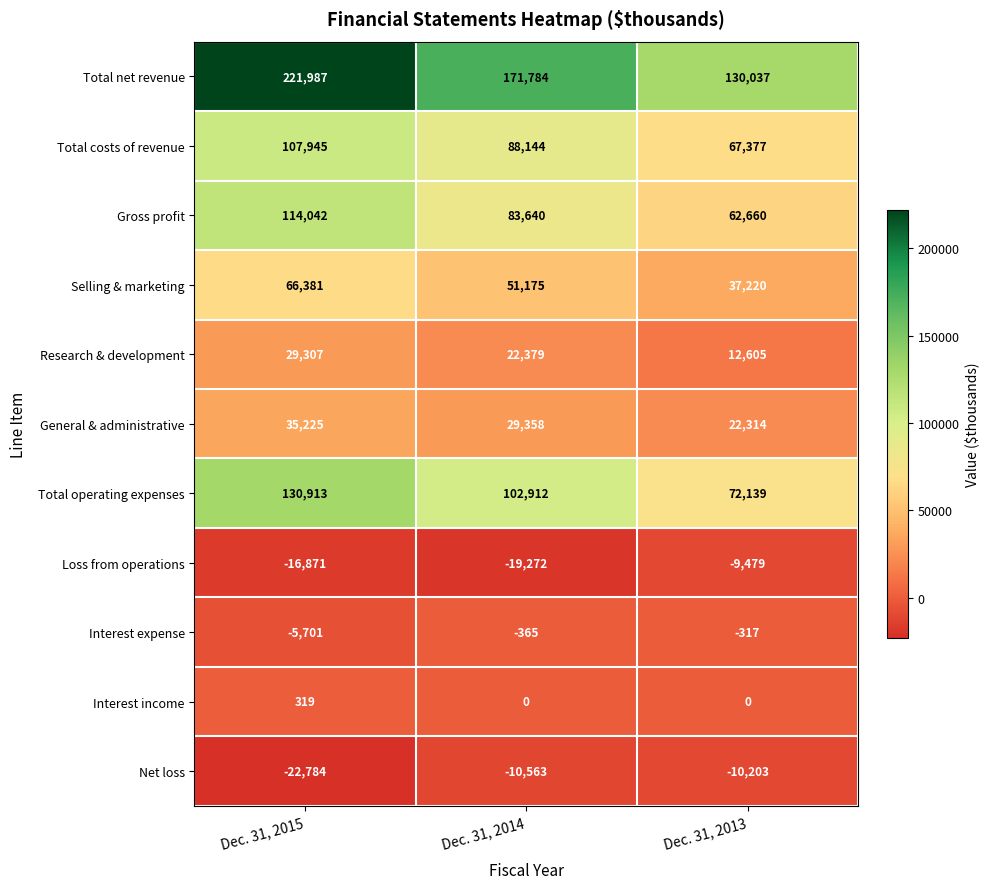

At which label does Total net revenue first exceed 171784?

Dec. 31, 2015